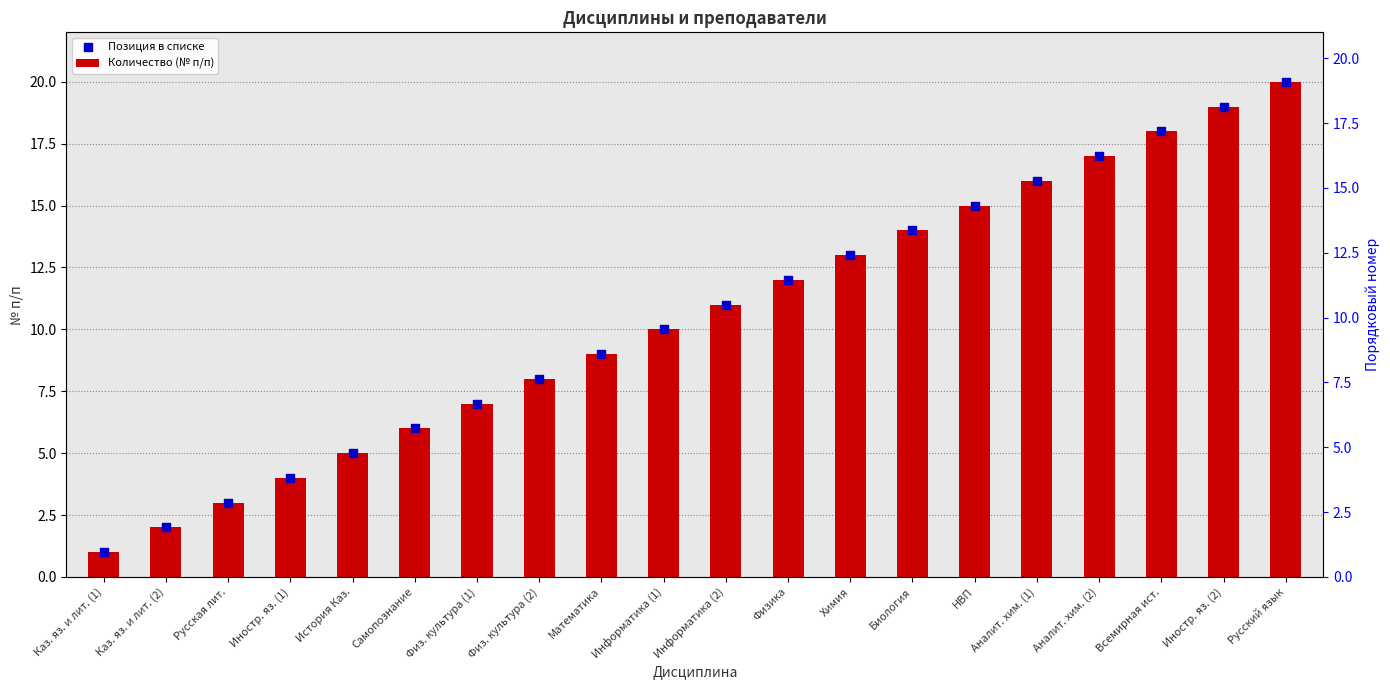

What are all the series names shown in the legend?

Количество (№ п/п), Позиция в списке